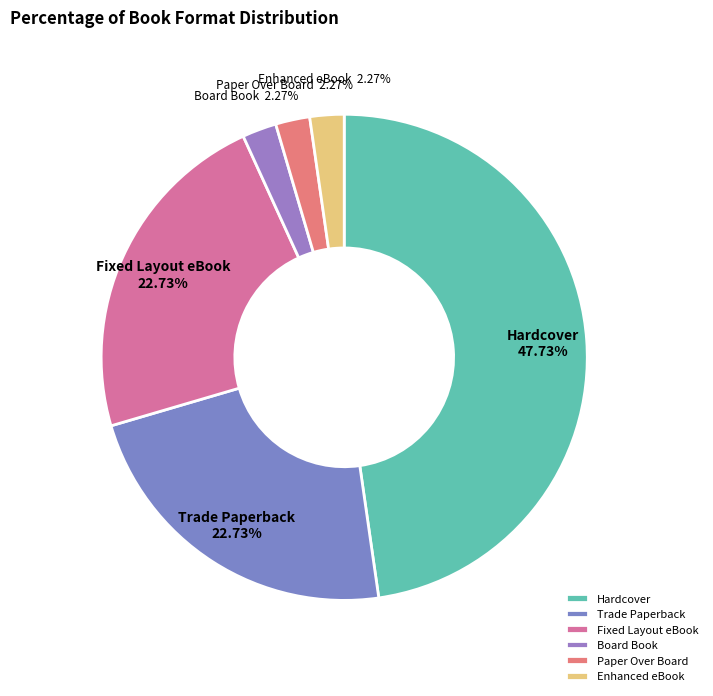

What percentage is the Enhanced eBook slice, to the nearest percent?

2%